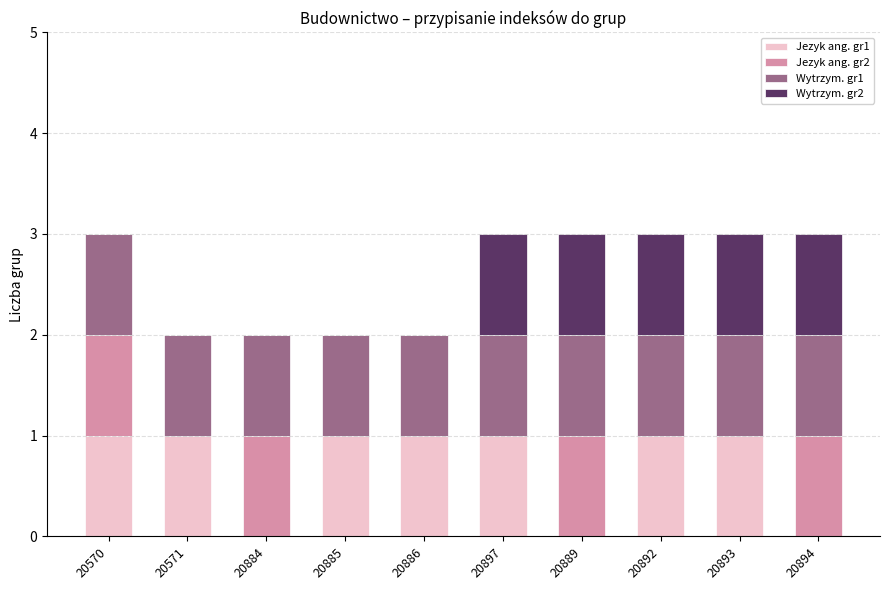

Is it true that Jezyk ang. gr1 equals 0 at 20889?

True